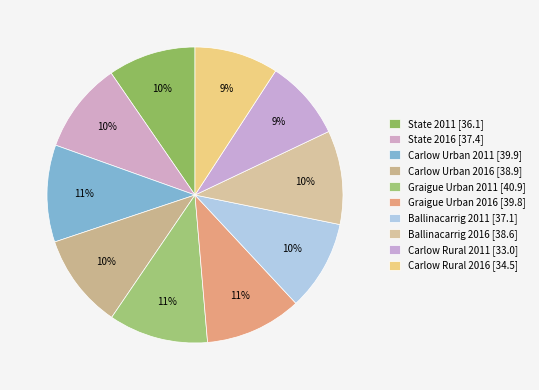

Is there a majority slice in this chart?

No